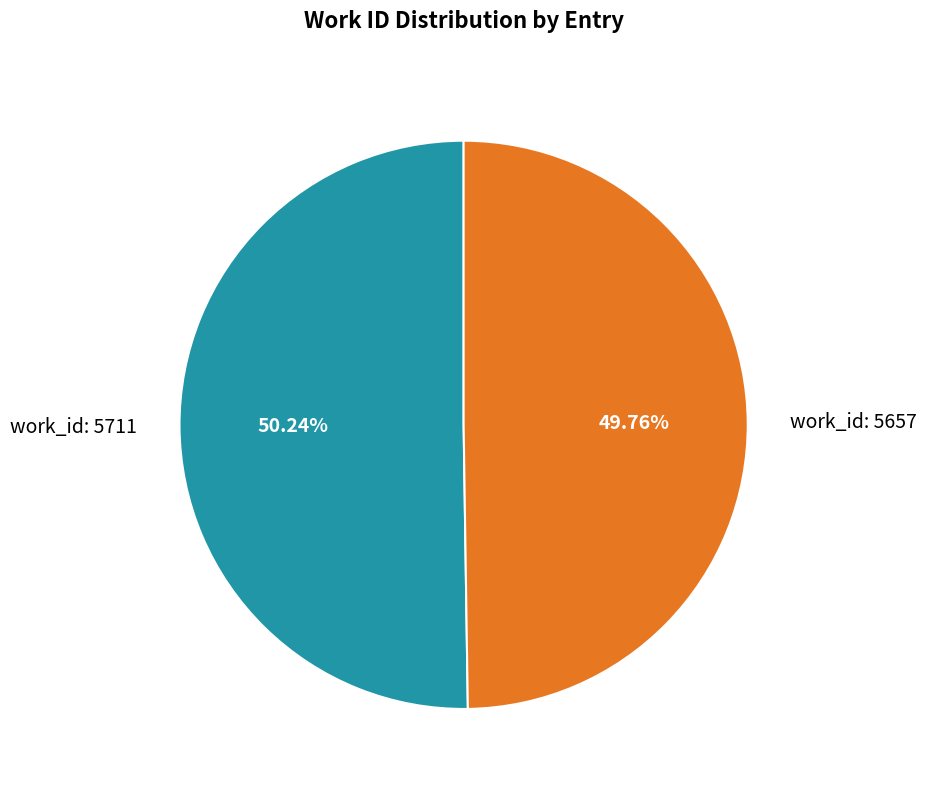

What portion of the pie excludes work_id: 5657?

50.2%